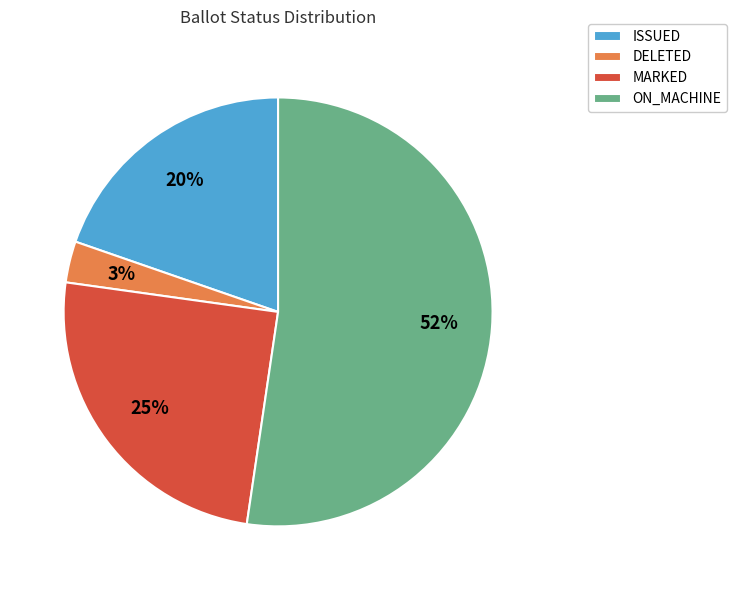

Which has a higher value, DELETED or MARKED?

MARKED